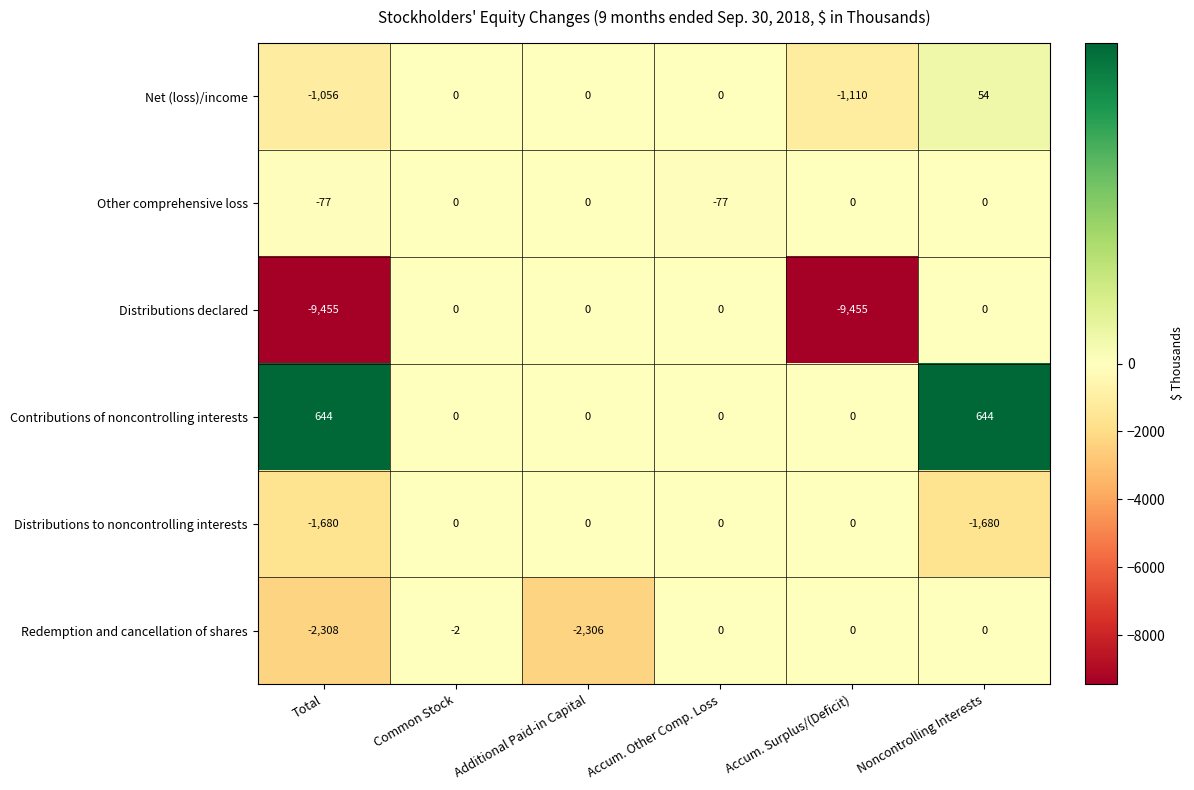

What is the difference between the maximum and minimum values in the Redemption and cancellation of shares series?

2308